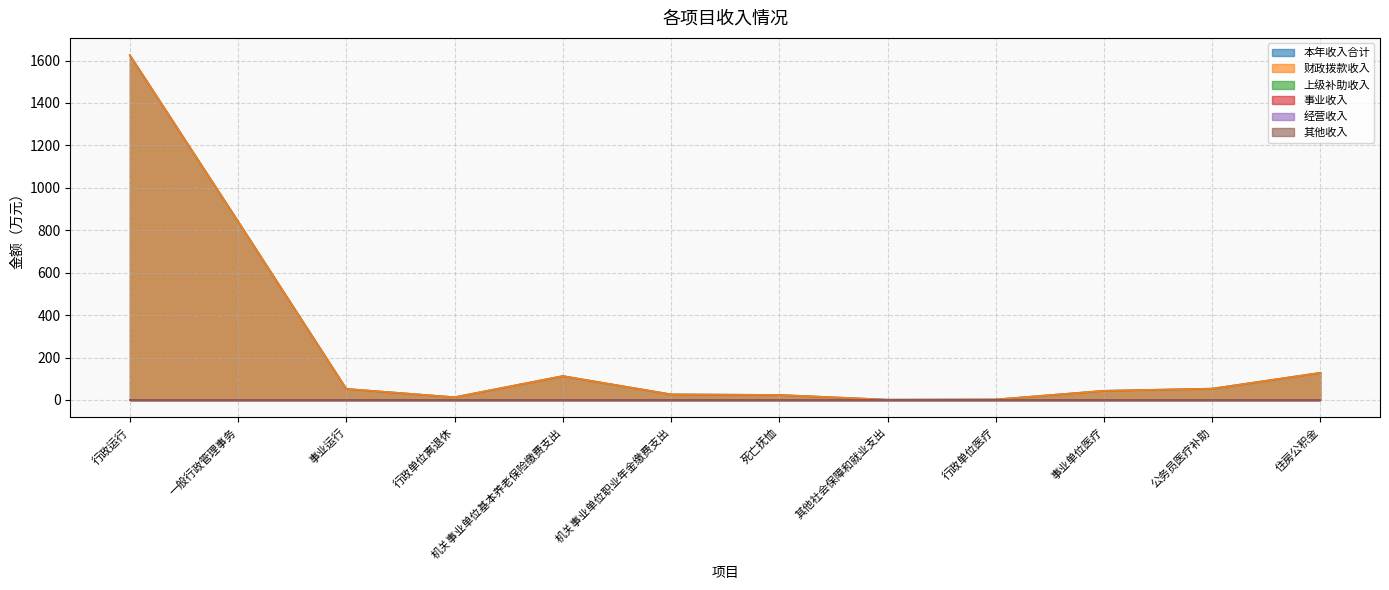

Does the chart display data point markers on the line(s)?

No